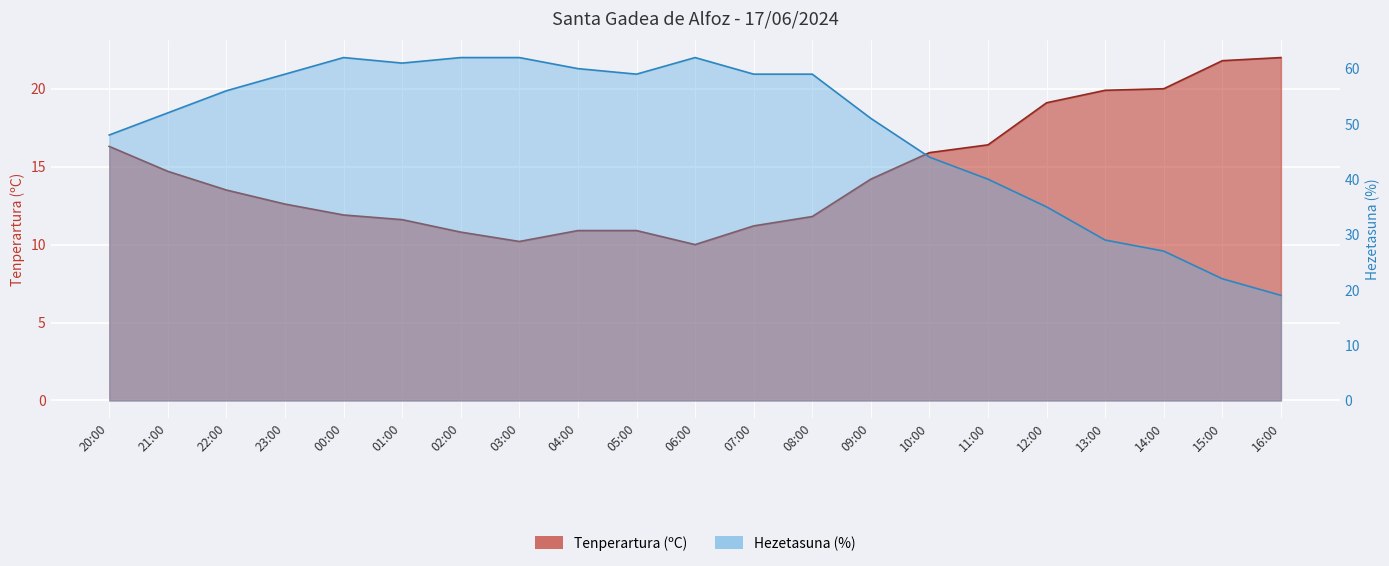

List the series in order of their peak value, lowest first.

Tenperartura (ºC), Hezetasuna (%)